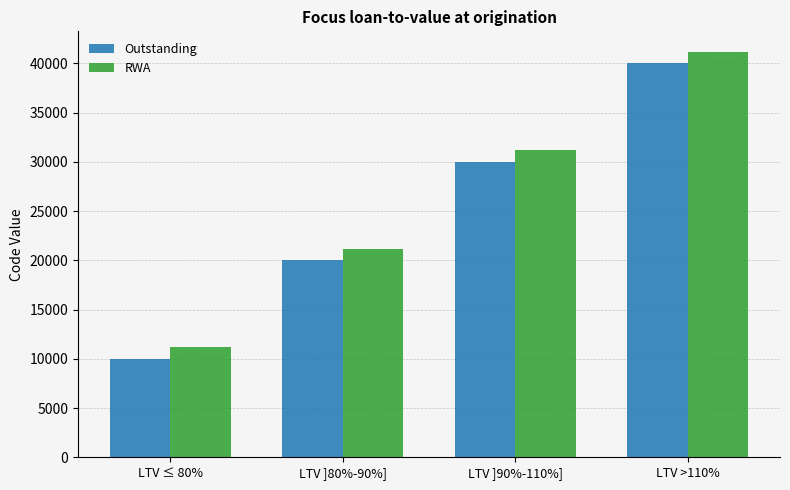

Rank the series by their average value, from highest to lowest.

RWA, Outstanding